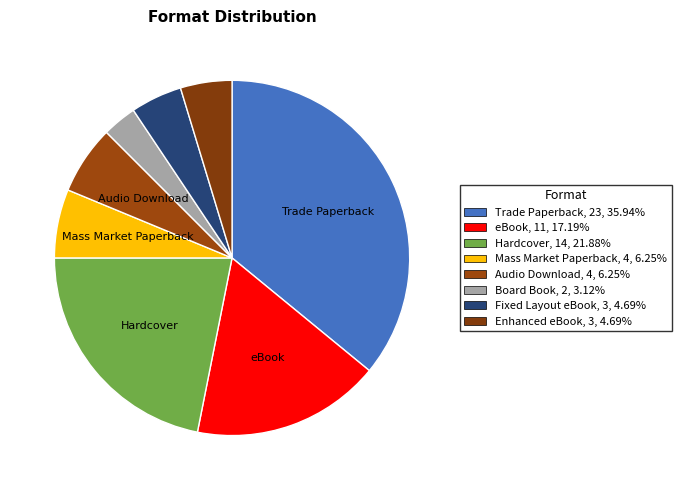

How many slices are in this pie chart?

8